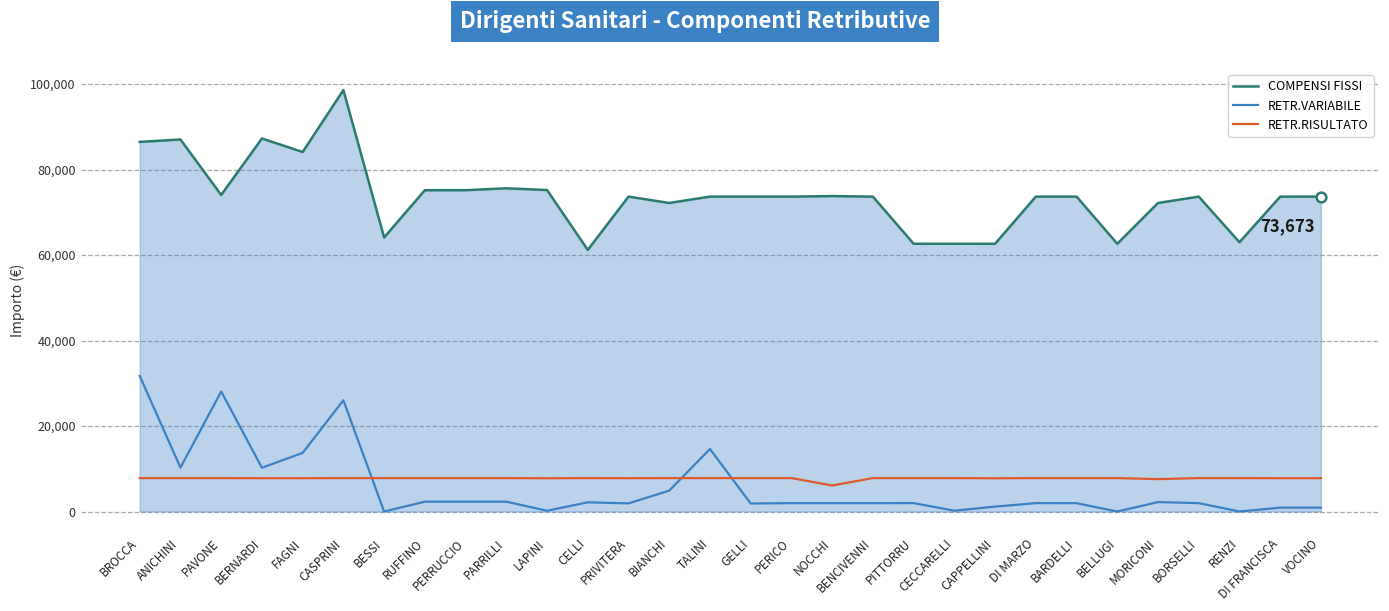

Read the RETR.VARIABILE value at TALINI.

14628.2